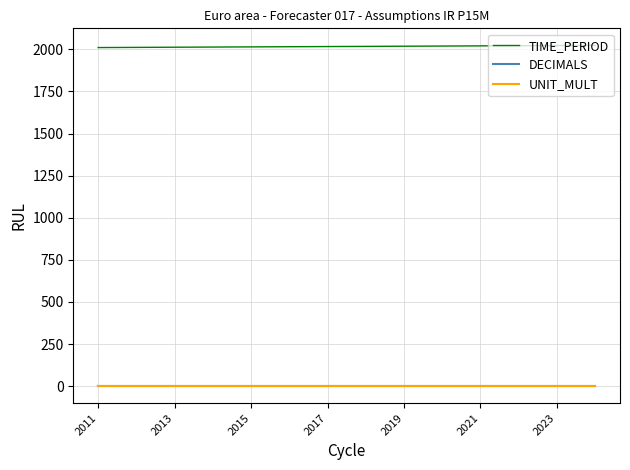

True or false: TIME_PERIOD and DECIMALS intersect in this chart.

False